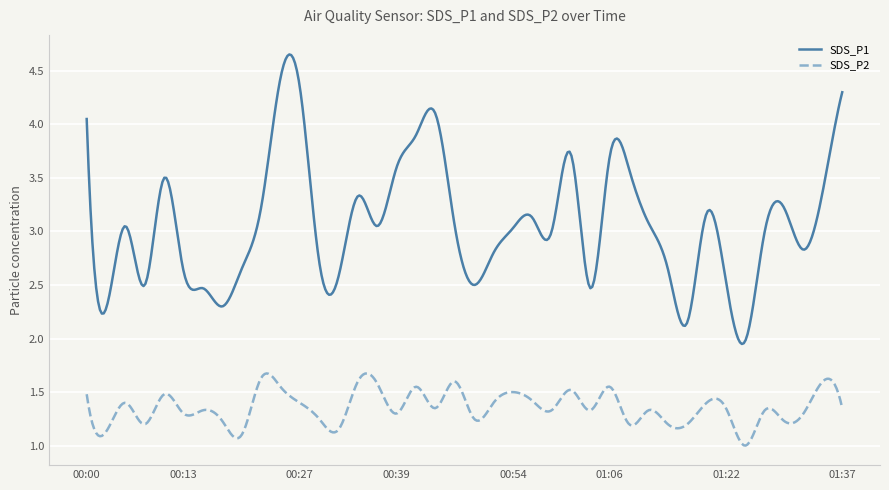

True or false: SDS_P2 and SDS_P1 cross at least once.

False